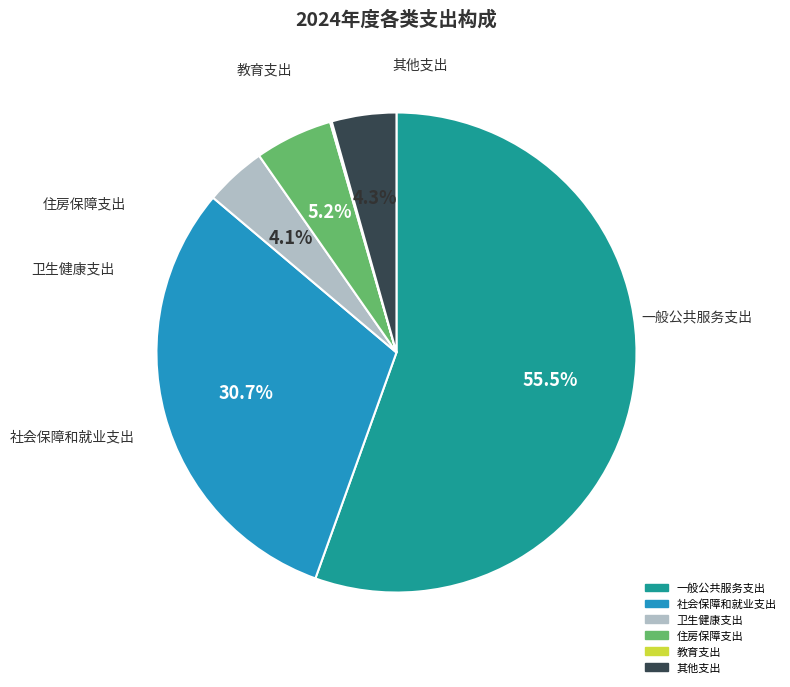

Rank the categories by value from lowest to highest.

教育支出, 卫生健康支出, 其他支出, 住房保障支出, 社会保障和就业支出, 一般公共服务支出